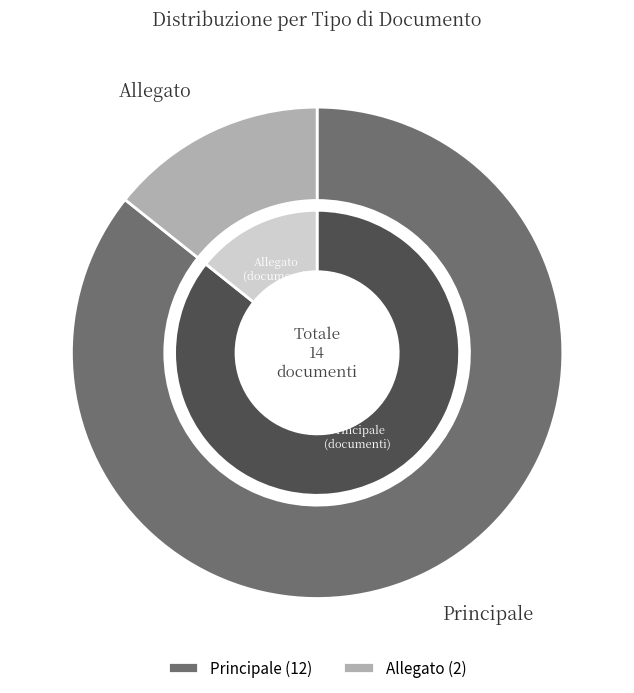

How many segments does this pie chart have?

2